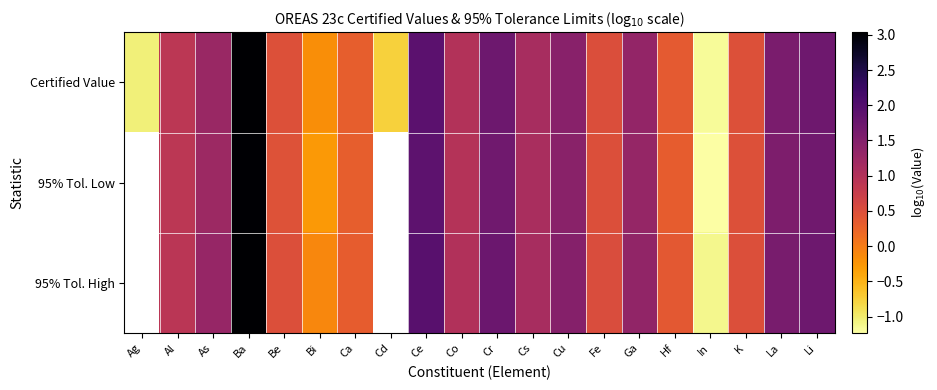

How many series are shown in this chart?

3